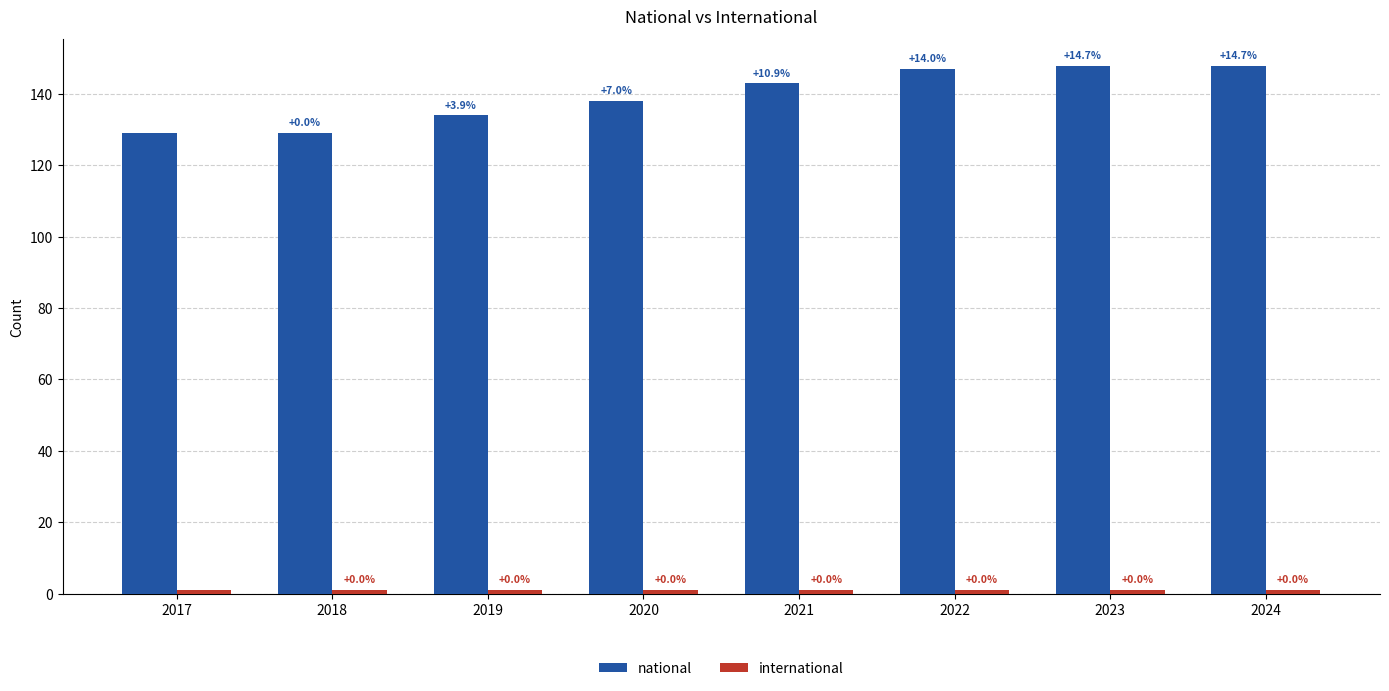

How many groups of bars are there?

8